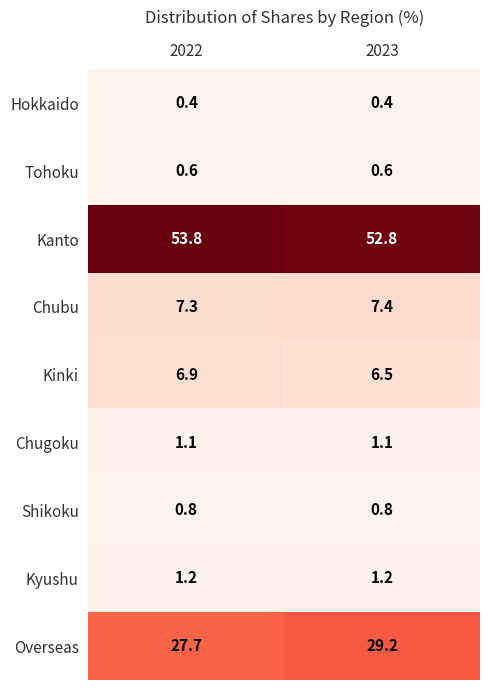

Where is Kanto nearest to the value 53?

2023